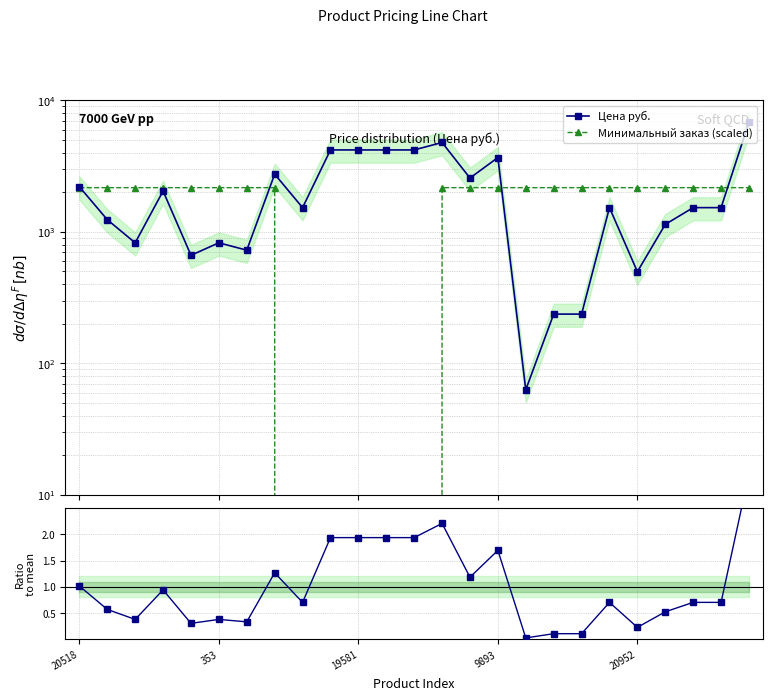

Which series changed the most between 20952 and 9?

Цена руб.